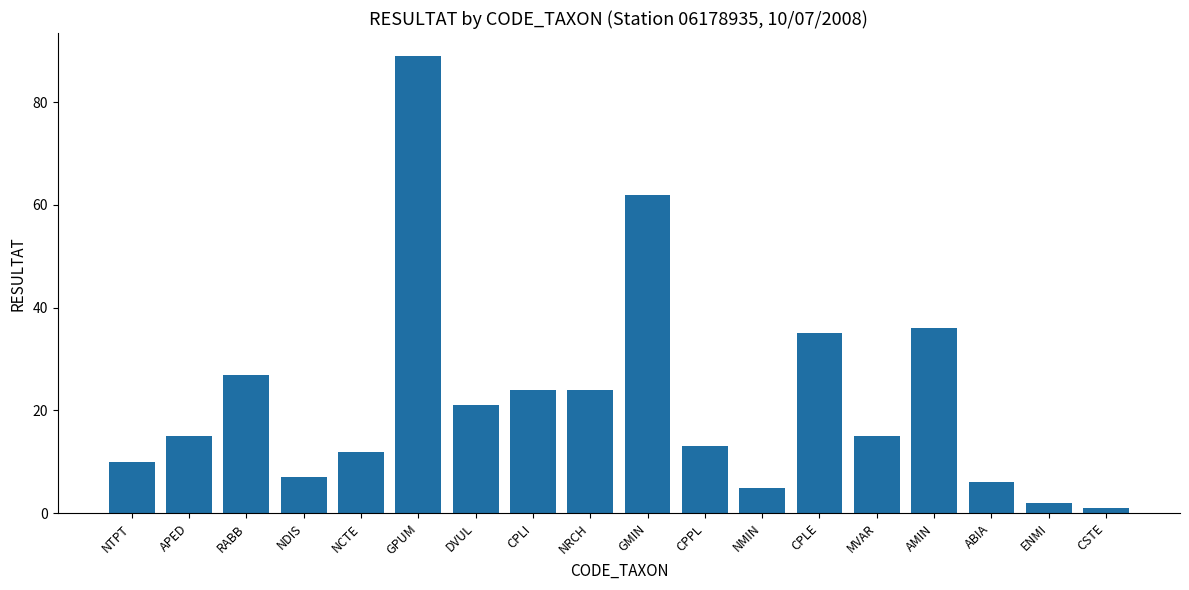

Reading left to right, what are all the values shown in this chart?

10	15	27	7	12	89	21	24	24	62	13	5	35	15	36	6	2	1